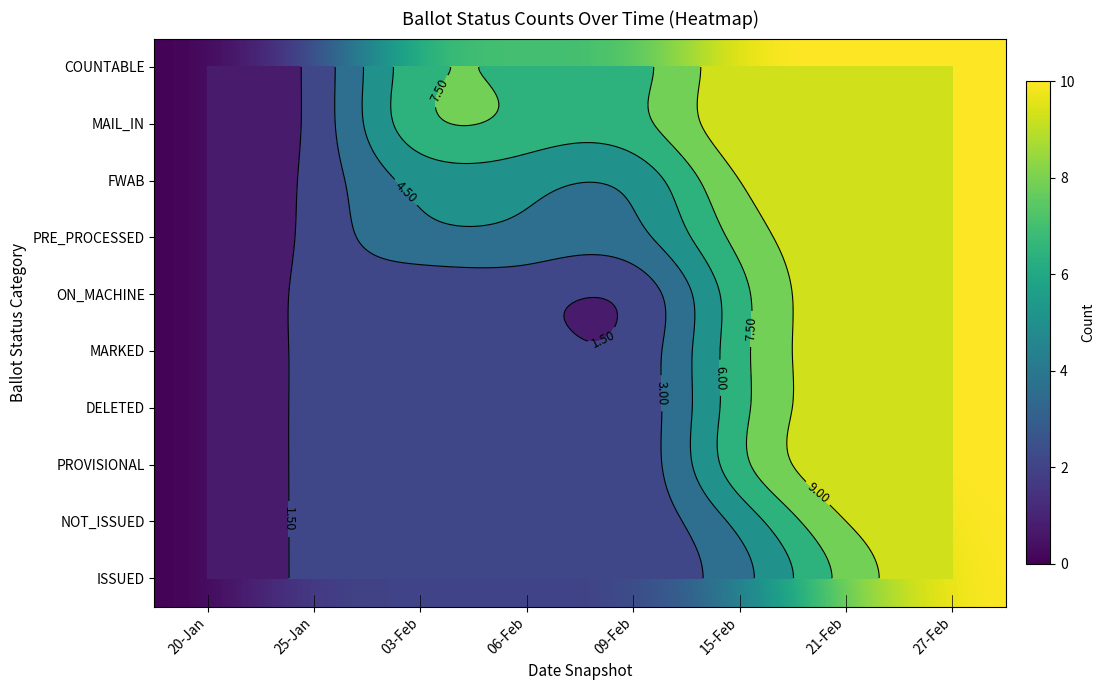

Is it true that ON_MACHINE equals 1 at 06-Feb?

False